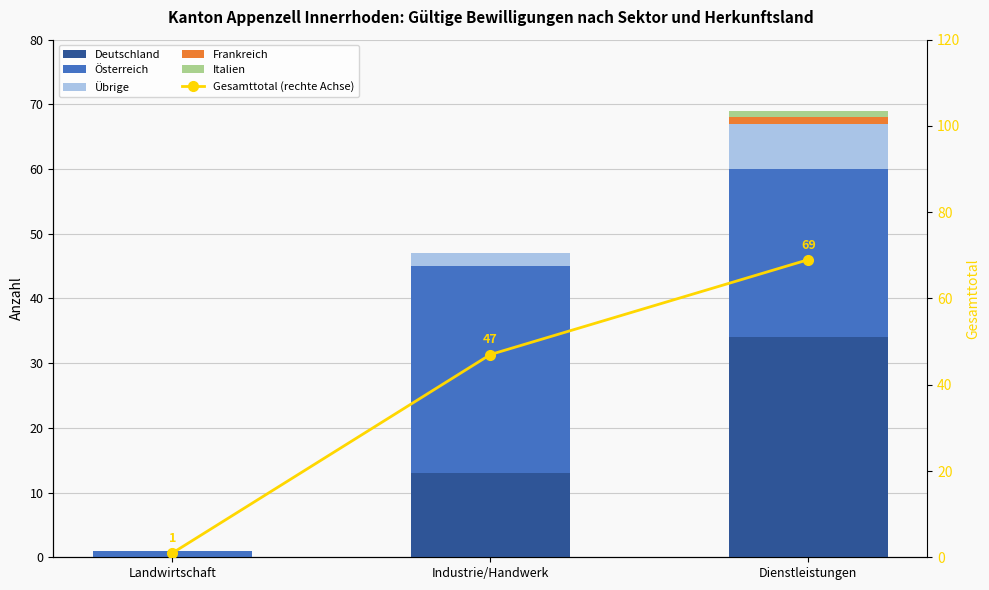

Which series has the widest spread of values?

Gesamttotal (rechte Achse)